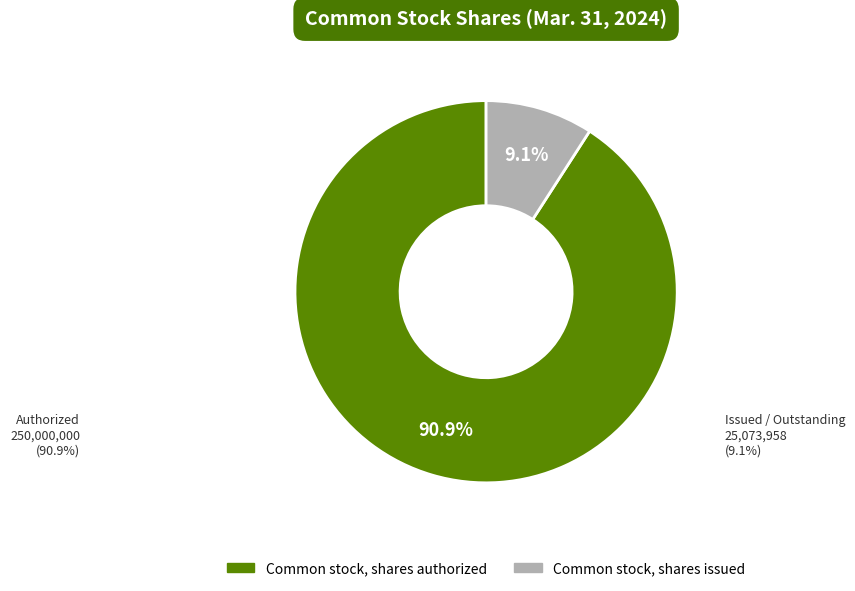

To the nearest percent, what portion does Common stock, shares authorized represent?

91%